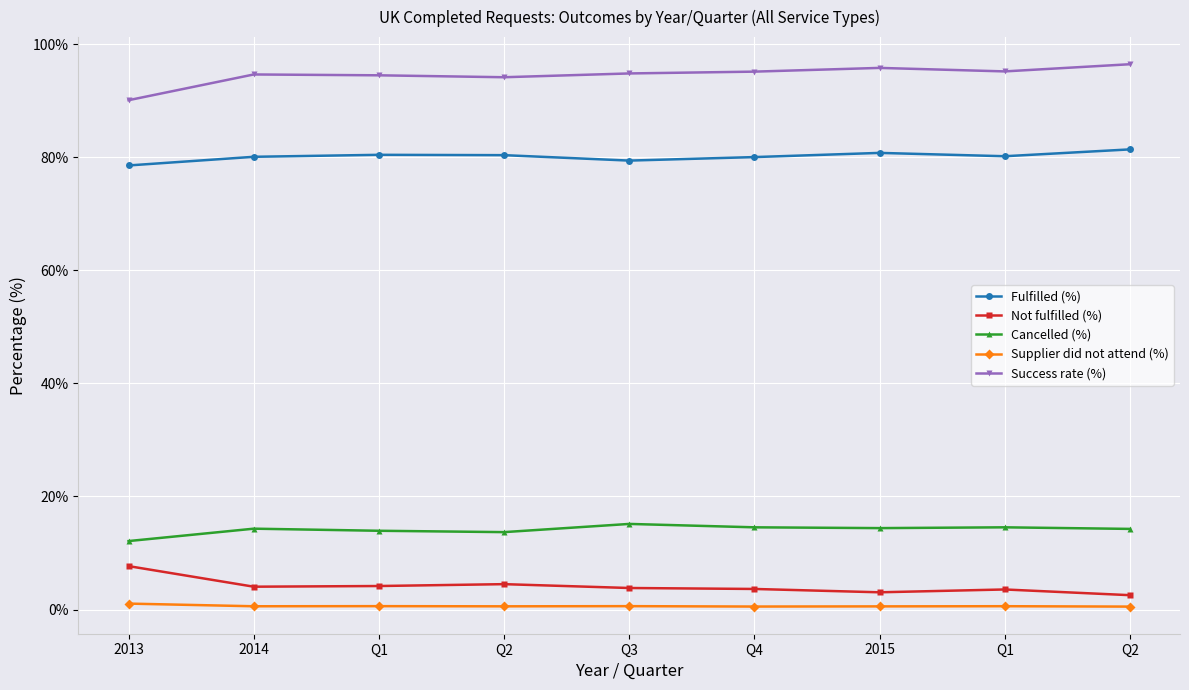

What are all the series names shown in the legend?

Fulfilled (%), Not fulfilled (%), Cancelled (%), Supplier did not attend (%), Success rate (%)